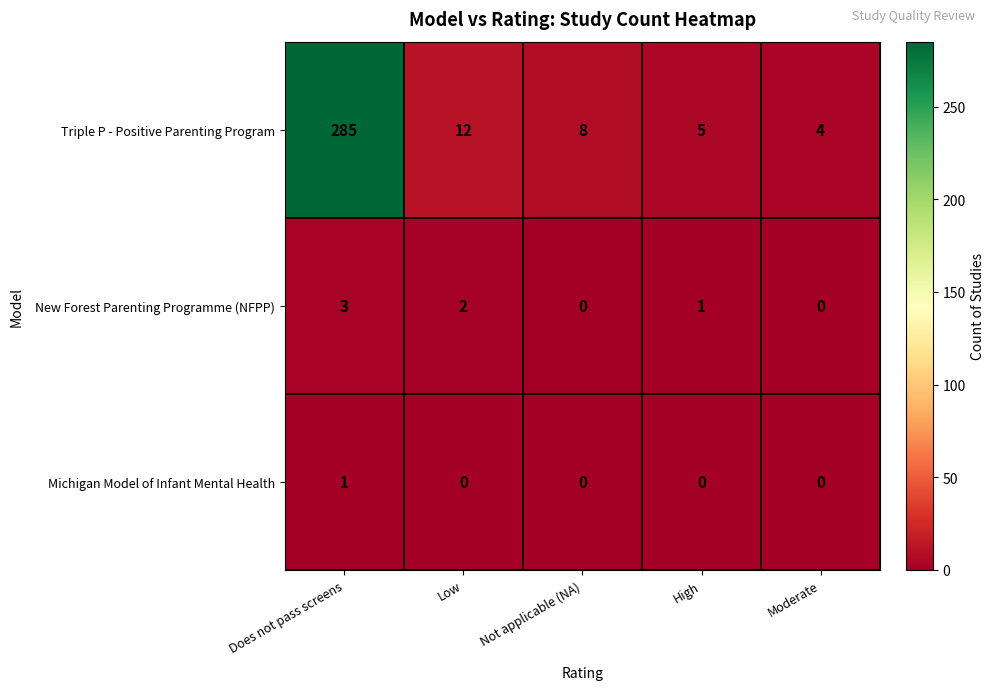

Reading right to left, extract all data points from this chart.

Triple P - Positive Parenting Program: 4	5	8	12	285
New Forest Parenting Programme (NFPP): 0	1	0	2	3
Michigan Model of Infant Mental Health: 0	0	0	0	1